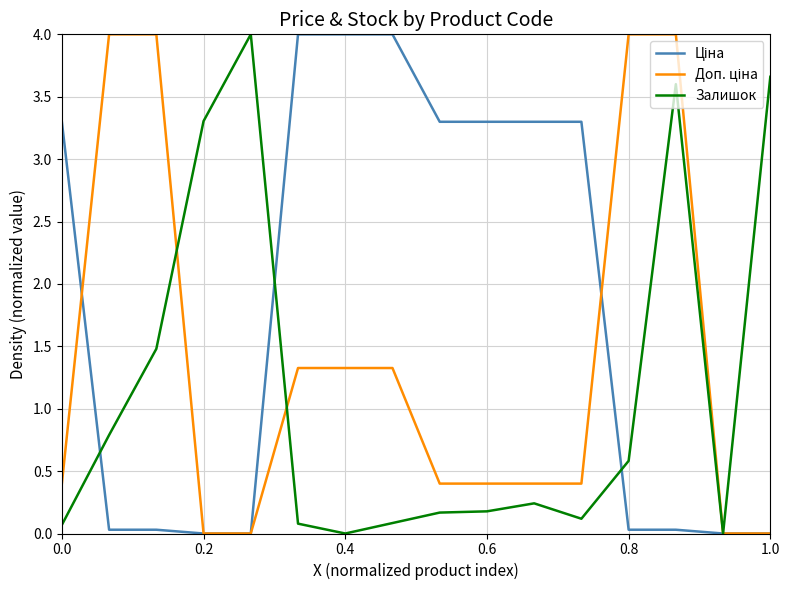

Does the chart have visible grid lines?

Yes